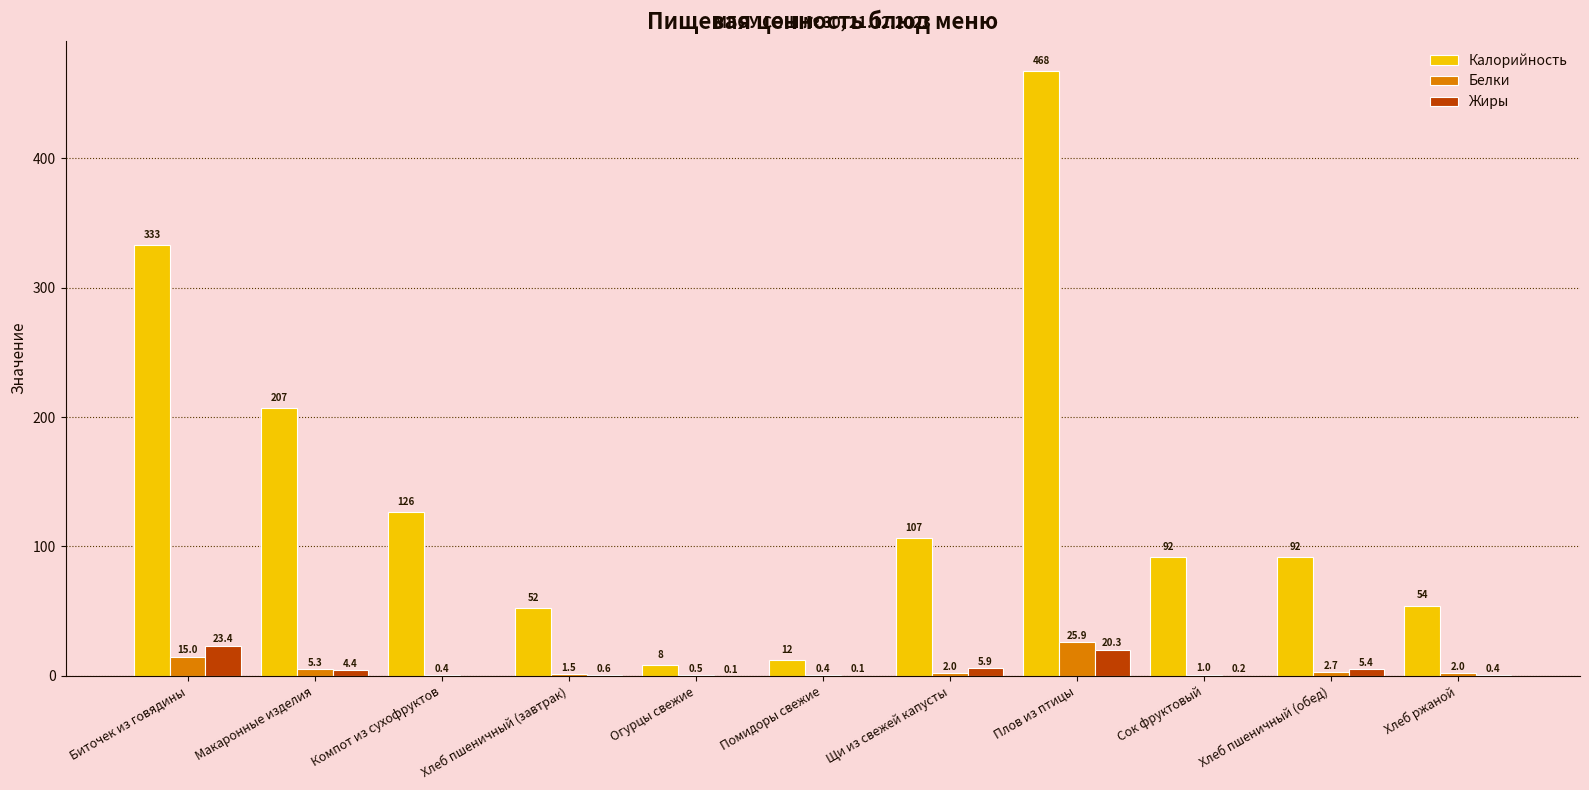

What is the maximum value for Белки?

25.9